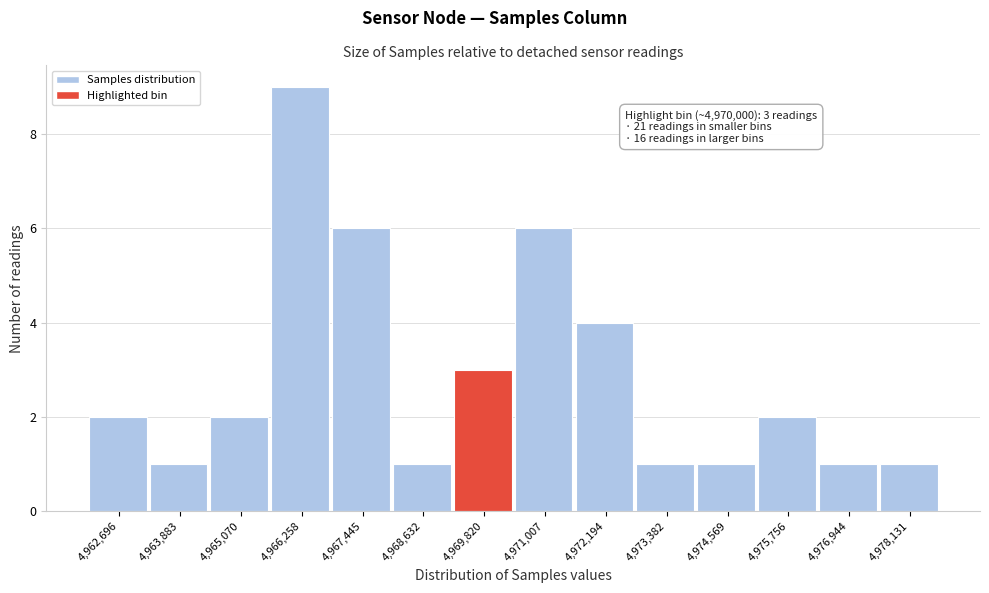

Reading right to left, what are all the values shown in this chart?

4,978,131=1	4,976,944=1	4,975,756=2	4,974,569=1	4,973,382=1	4,972,194=4	4,971,007=6	4,969,820=3	4,968,632=1	4,967,445=6	4,966,258=9	4,965,070=2	4,963,883=1	4,962,696=2